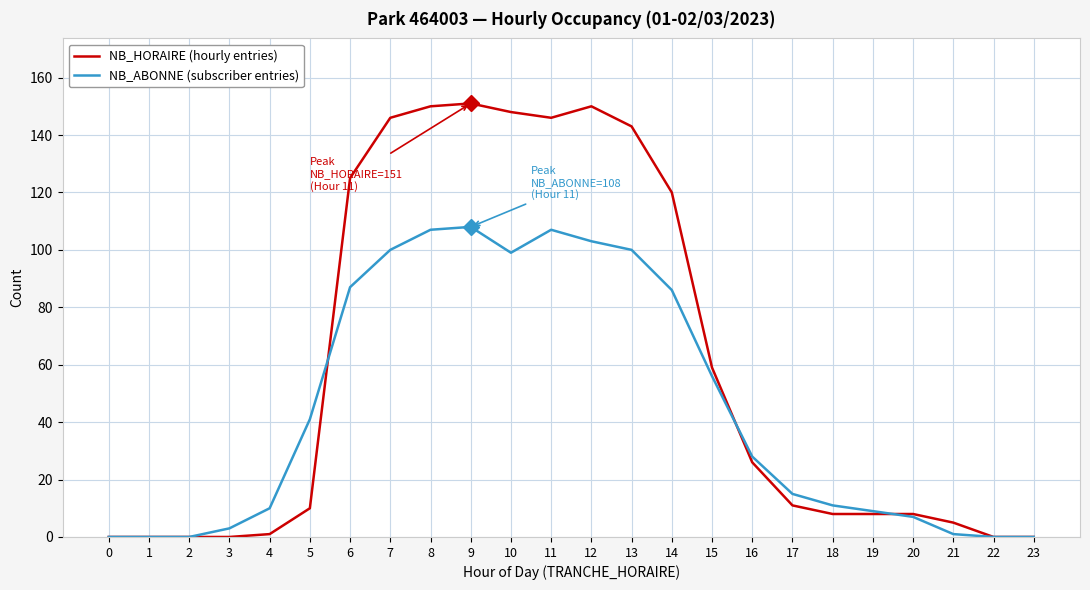

Rank the series by their average value, from lowest to highest.

NB_ABONNE (subscriber entries), NB_HORAIRE (hourly entries)